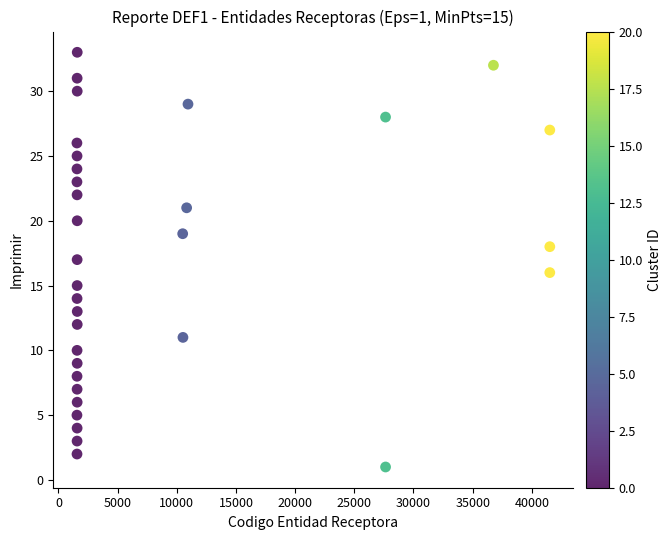

What is the range of Y values (max minus min)?

32